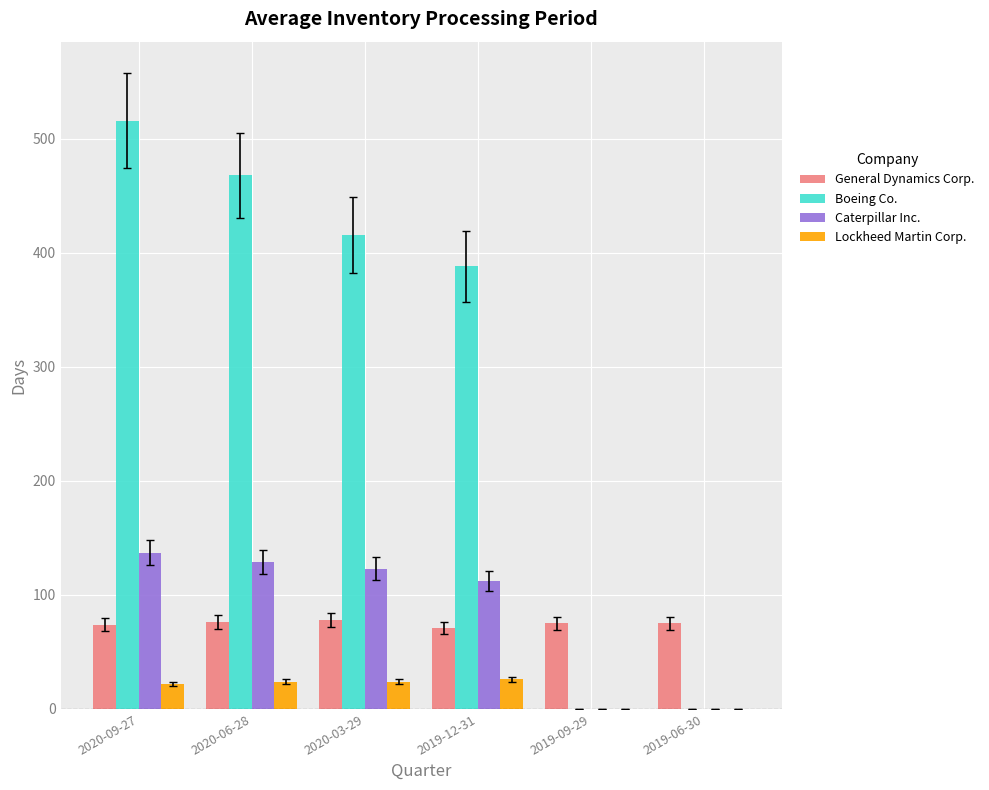

Which label corresponds to the largest value in the chart?

2020-09-27